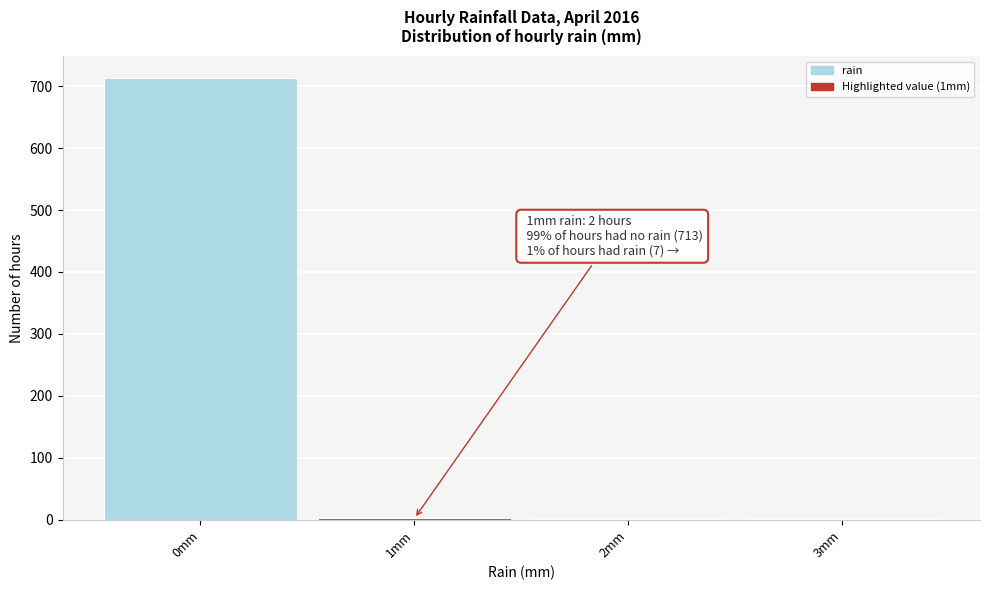

Over which range of the x-axis is the bar tallest?

-0.5 to 0.5